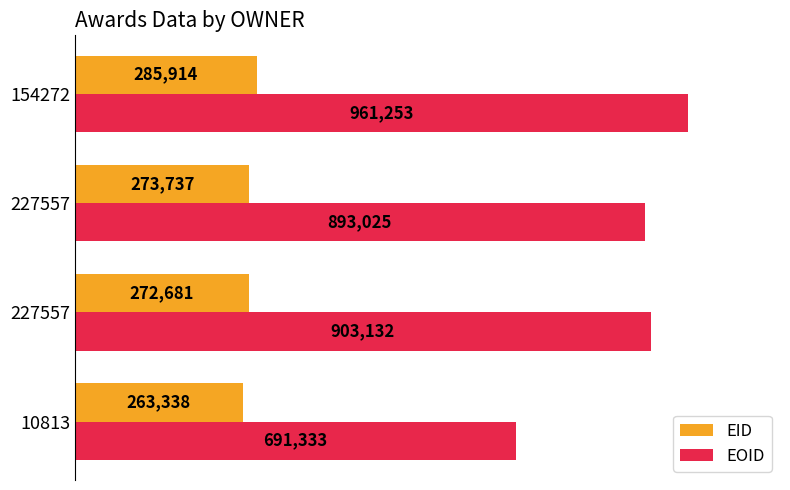

What are all the series names shown in the legend?

EID, EOID